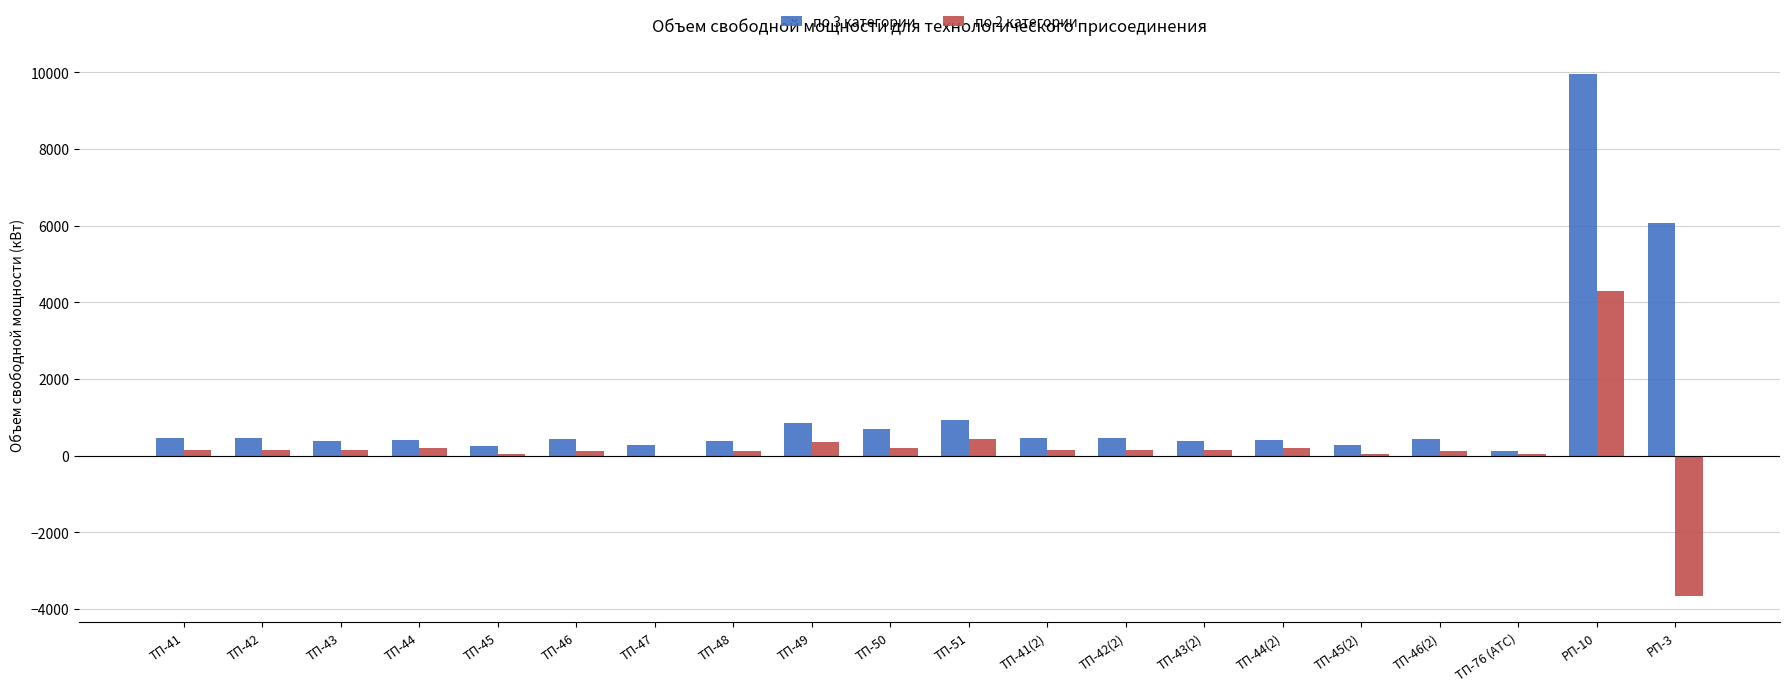

At which category is the sum across all series the highest?

РП-10